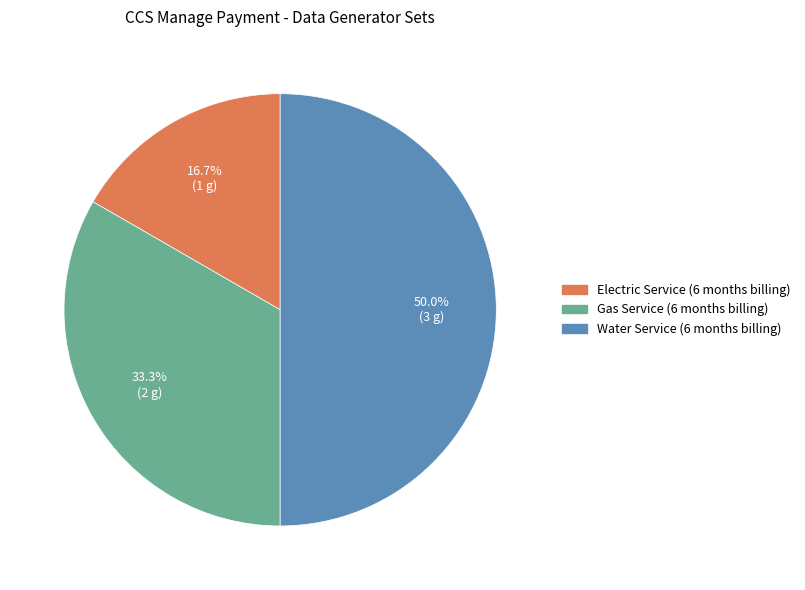

Count the number of slices in the pie.

3